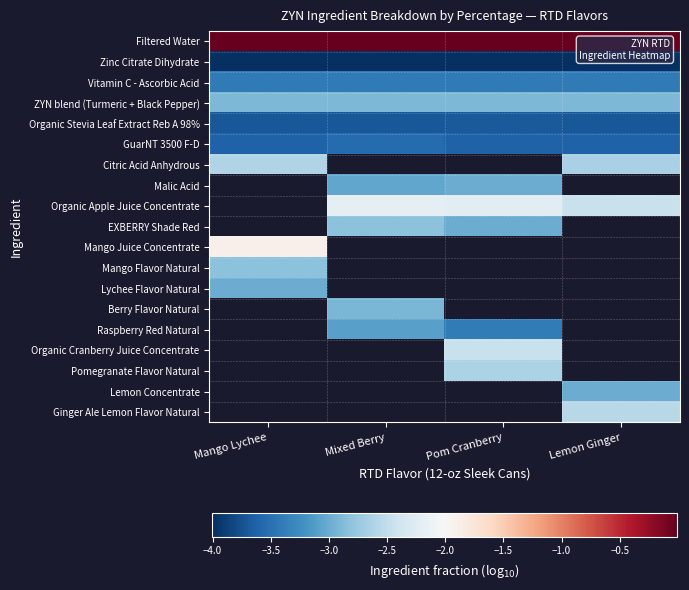

At which category does the chart reach its minimum across all series?

Mango Lychee